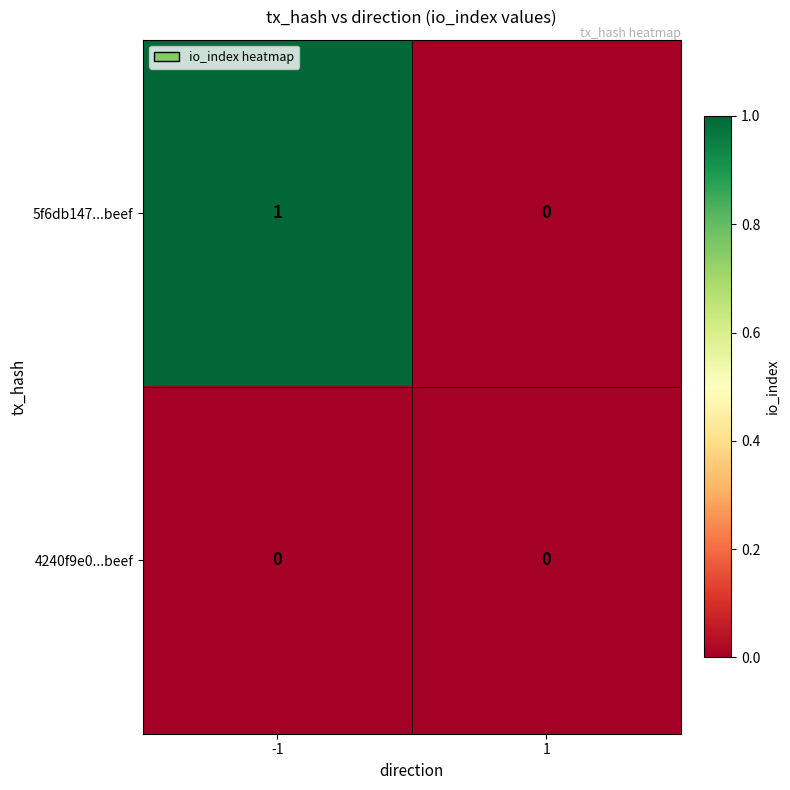

Between -1 and 1, which series saw the biggest shift?

5f6db147...beef